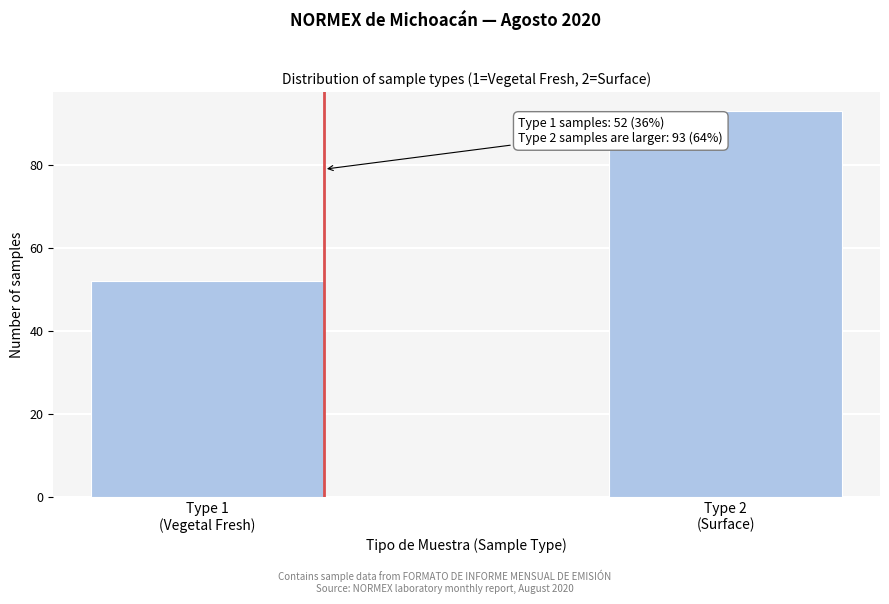

Reading left to right, what are all the values shown in this chart?

52	93